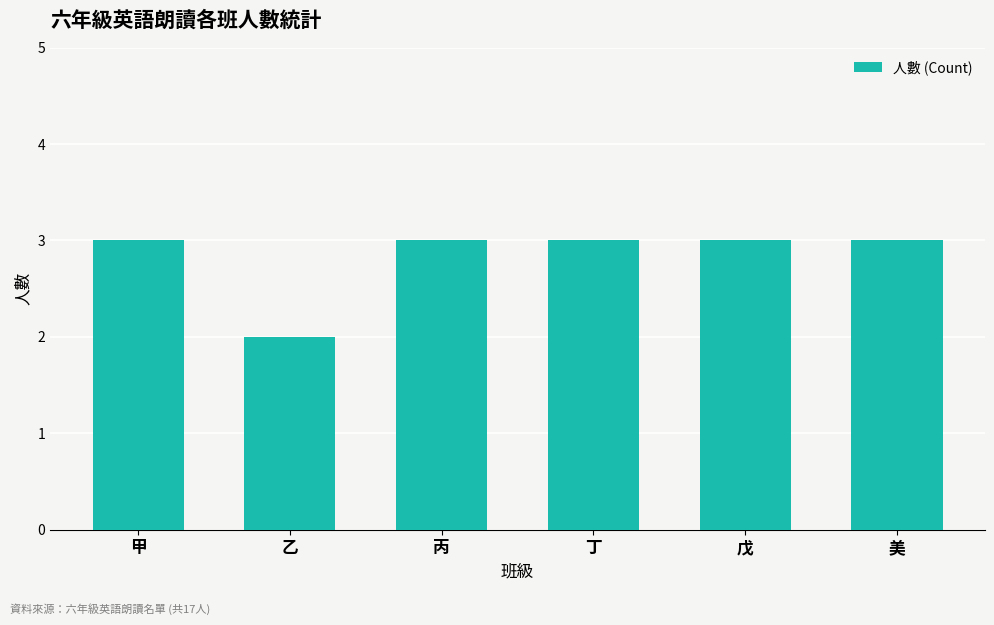

Which has a higher value, 乙 or 丙?

丙